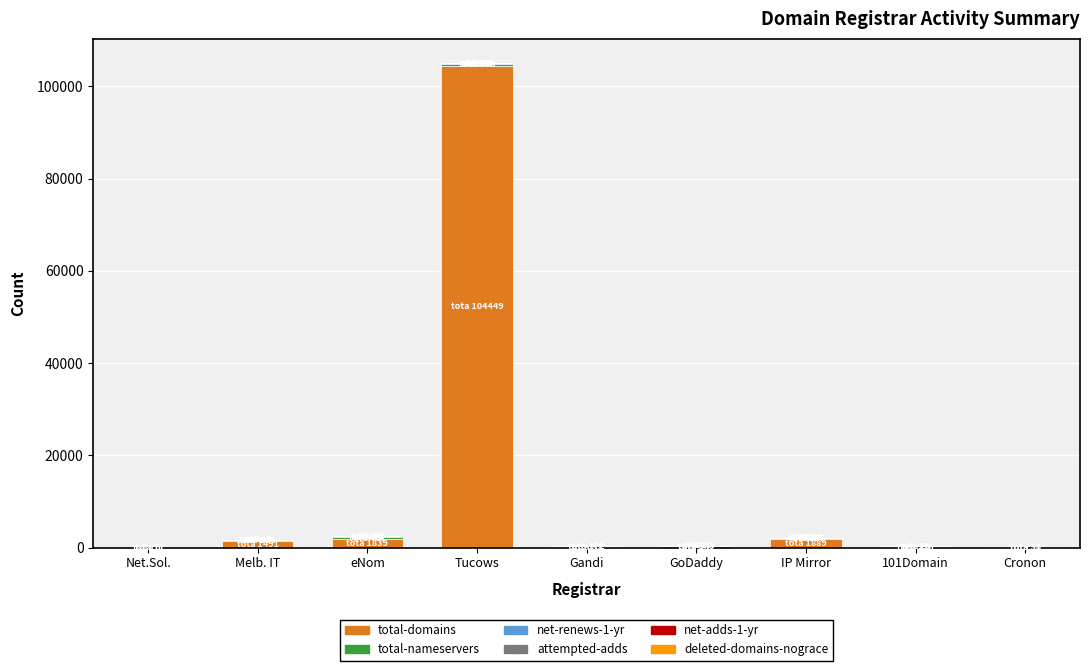

At which label does total-domains reach its peak?

Tucows